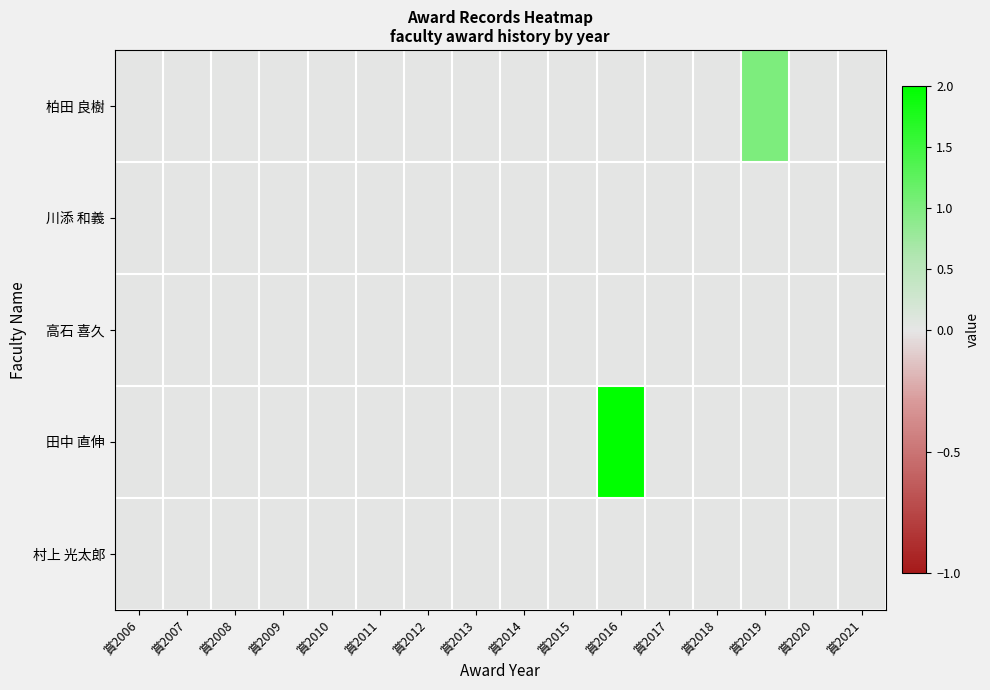

At which category does the chart reach its peak across all series?

賞2016